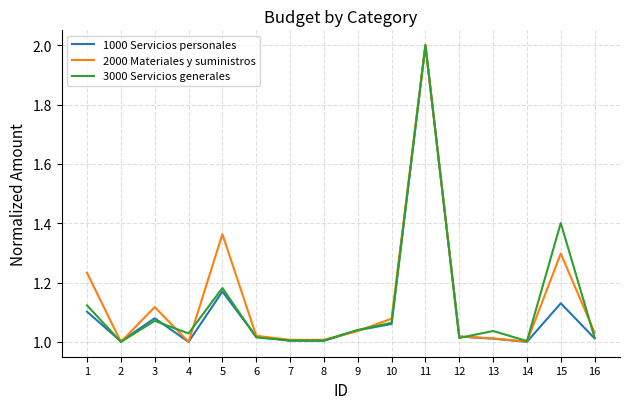

True or false: 1000 Servicios personales has more than 0 points higher than both neighbors.

True